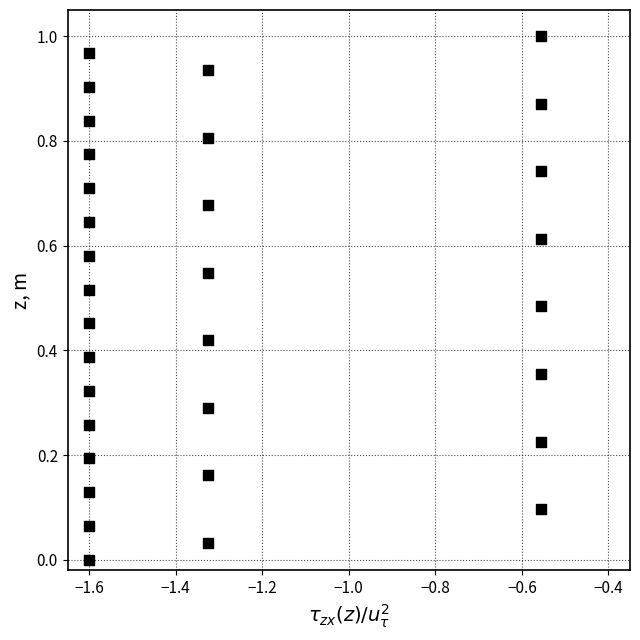

How many data points are displayed?

32